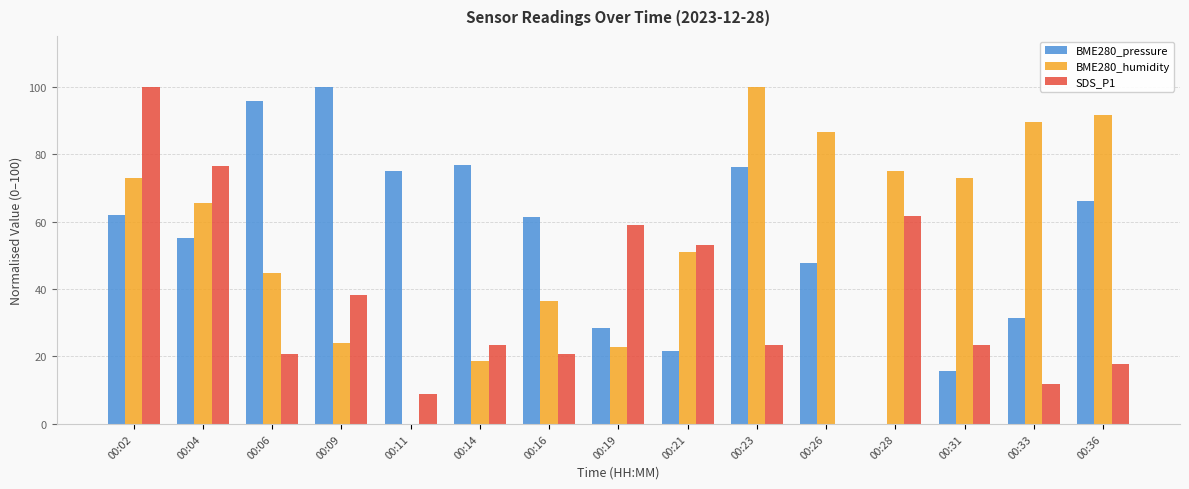

What is the maximum value shown in the chart?

100.0